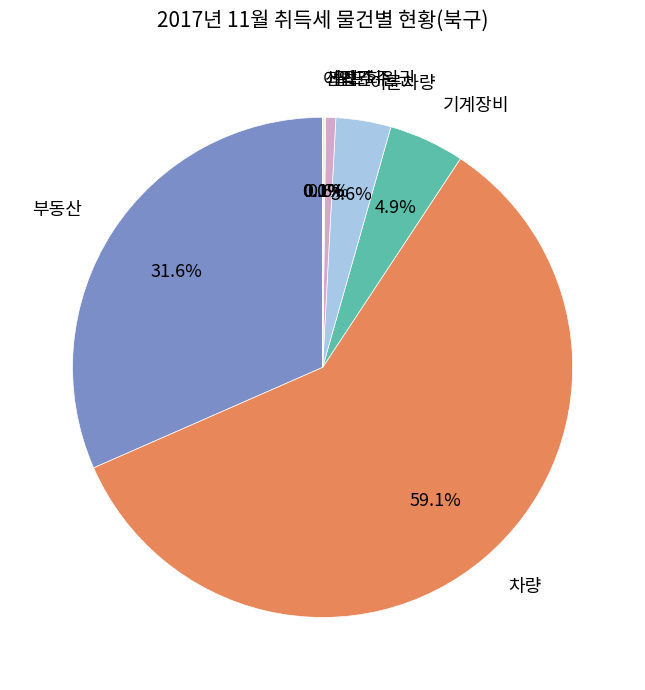

To the nearest percent, what is the average slice percentage?

12%